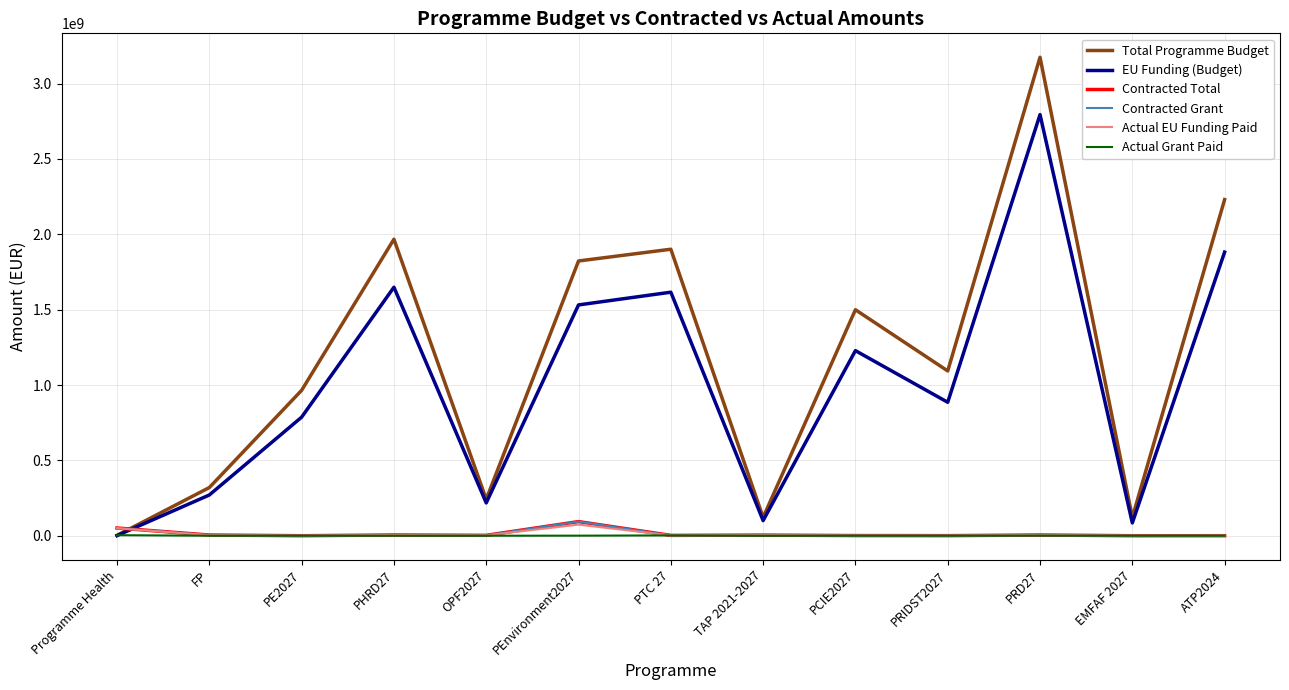

Where do Actual EU Funding Paid and EU Funding (Budget) first cross each other?

Programme Health and FP